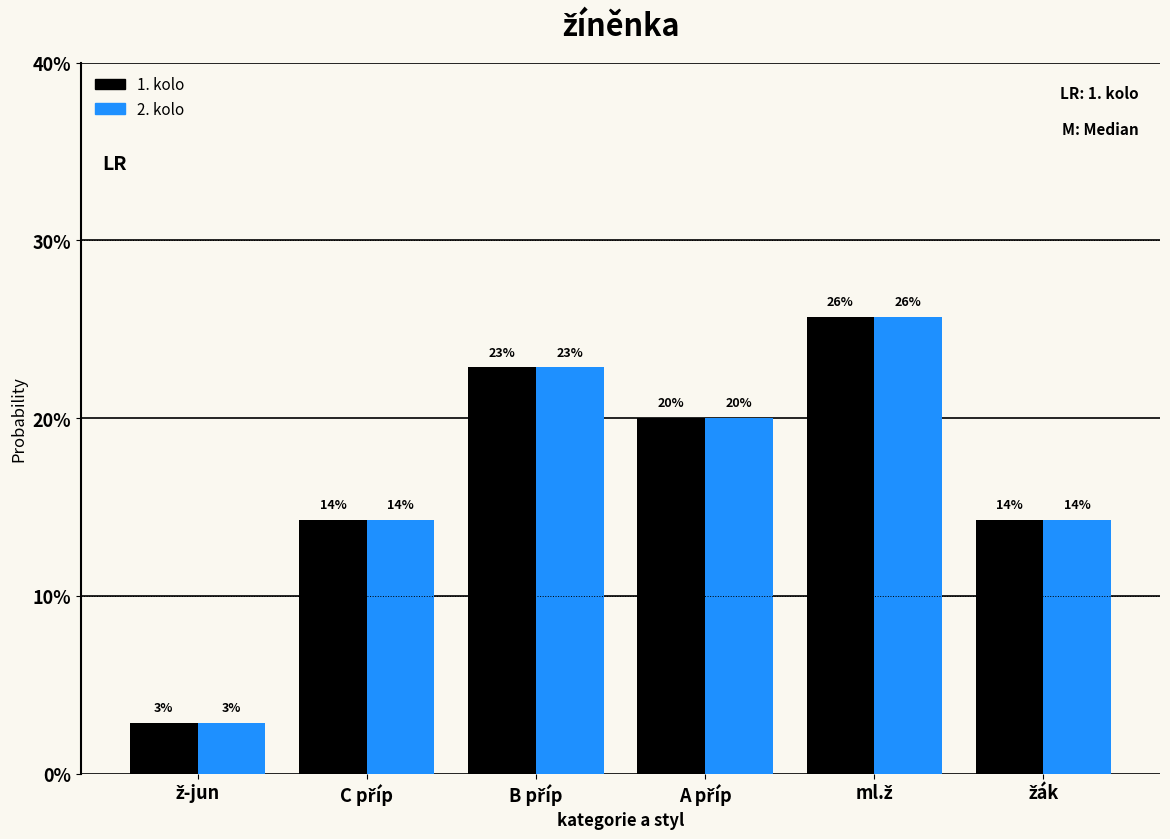

What are all the series names shown in the legend?

1. kolo, 2. kolo